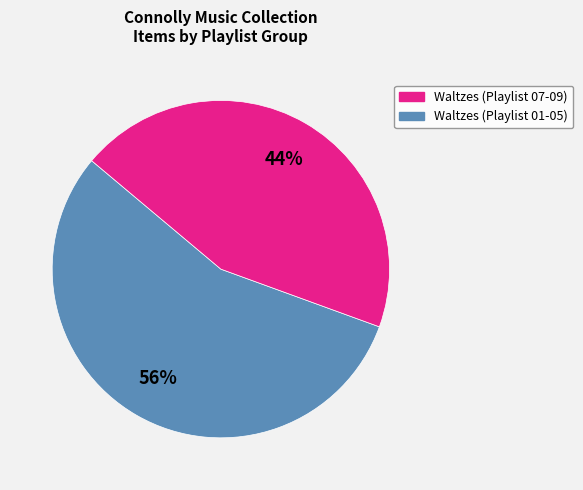

How many slices are in this pie chart?

2